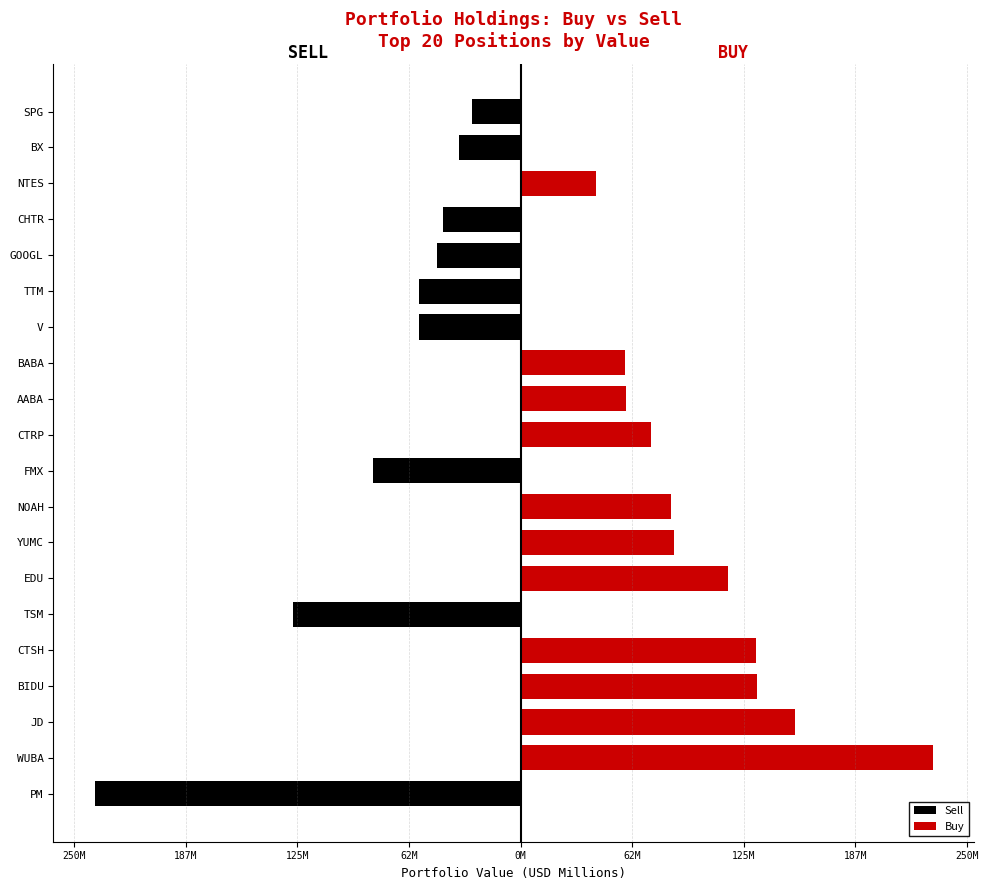

At how many categories does at least one series exceed -143?

20